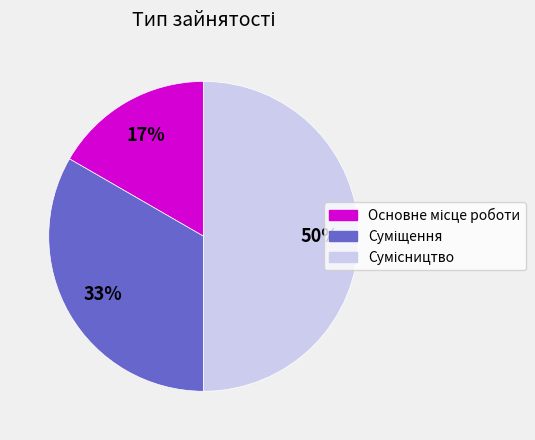

To the nearest percent, what is the average slice percentage?

33%